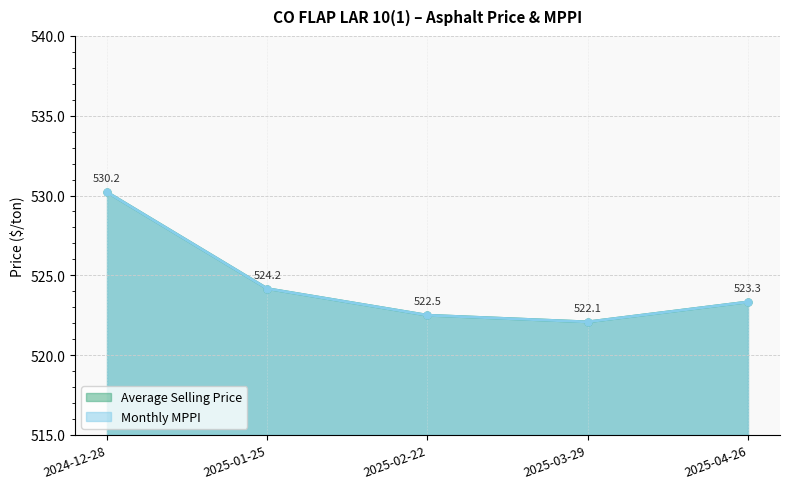

Reading right to left, what are all the values shown in this chart?

Average Selling Price: 2025-04-26=523.3	2025-03-29=522.1	2025-02-22=522.5	2025-01-25=524.2	2024-12-28=530.2
Monthly MPPI: 2025-04-26=523.3	2025-03-29=522.1	2025-02-22=522.5	2025-01-25=524.2	2024-12-28=530.2